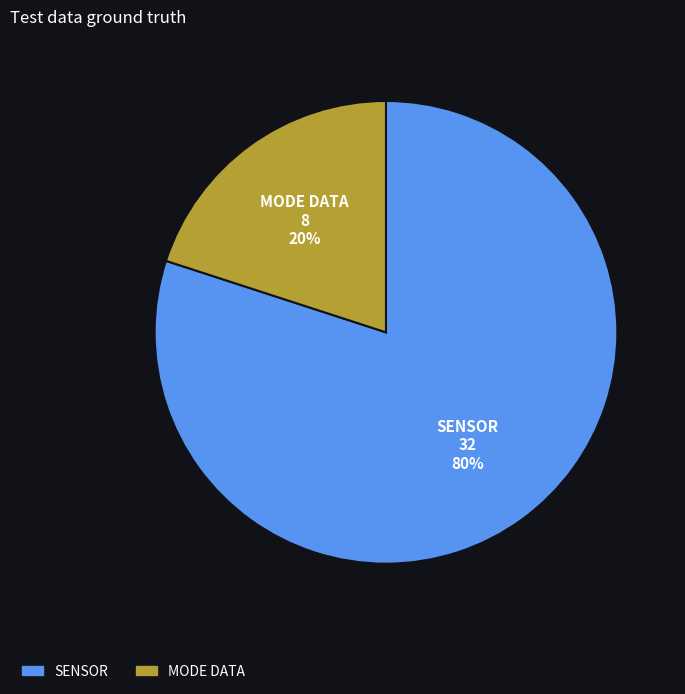

Do SENSOR and MODE DATA together represent more than half of the pie?

Yes